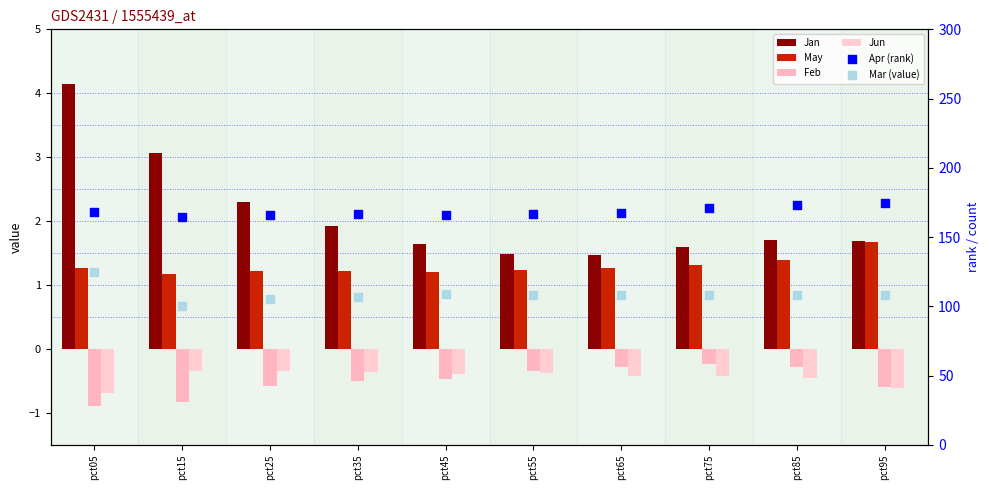

What is the total value across all series at pct55?

276.8